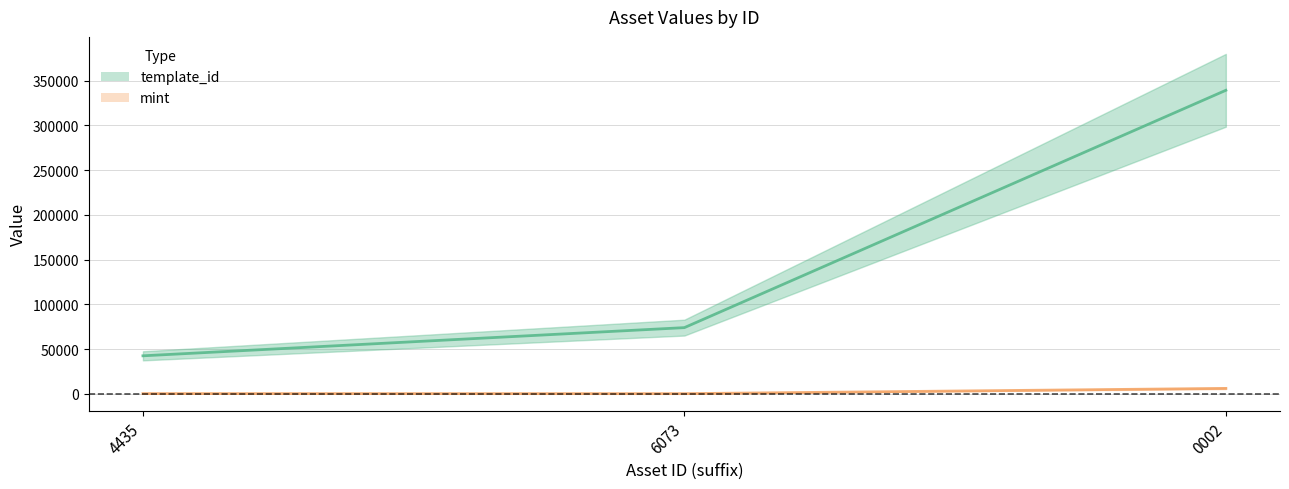

What is the sum of all template_id values?

455580